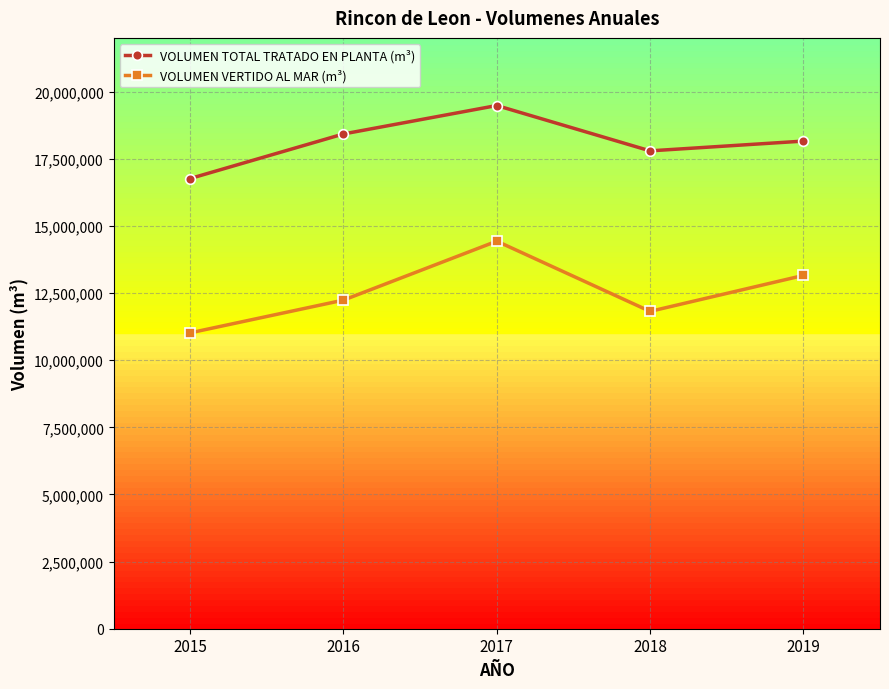

Rank the series at 2016 from lowest to highest value.

VOLUMEN VERTIDO AL MAR (m³), VOLUMEN TOTAL TRATADO EN PLANTA (m³)